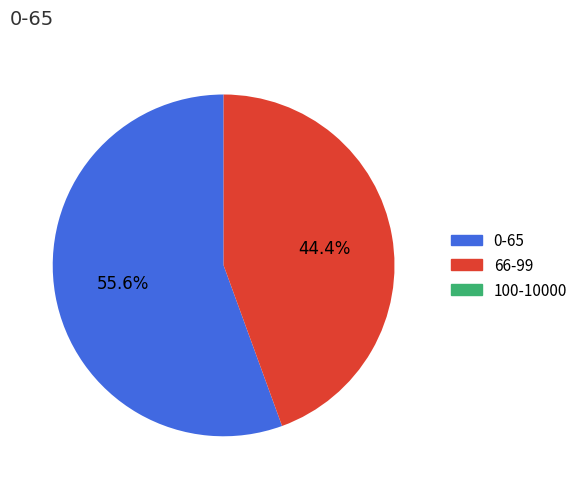

Which category has the biggest portion of the pie?

0-65